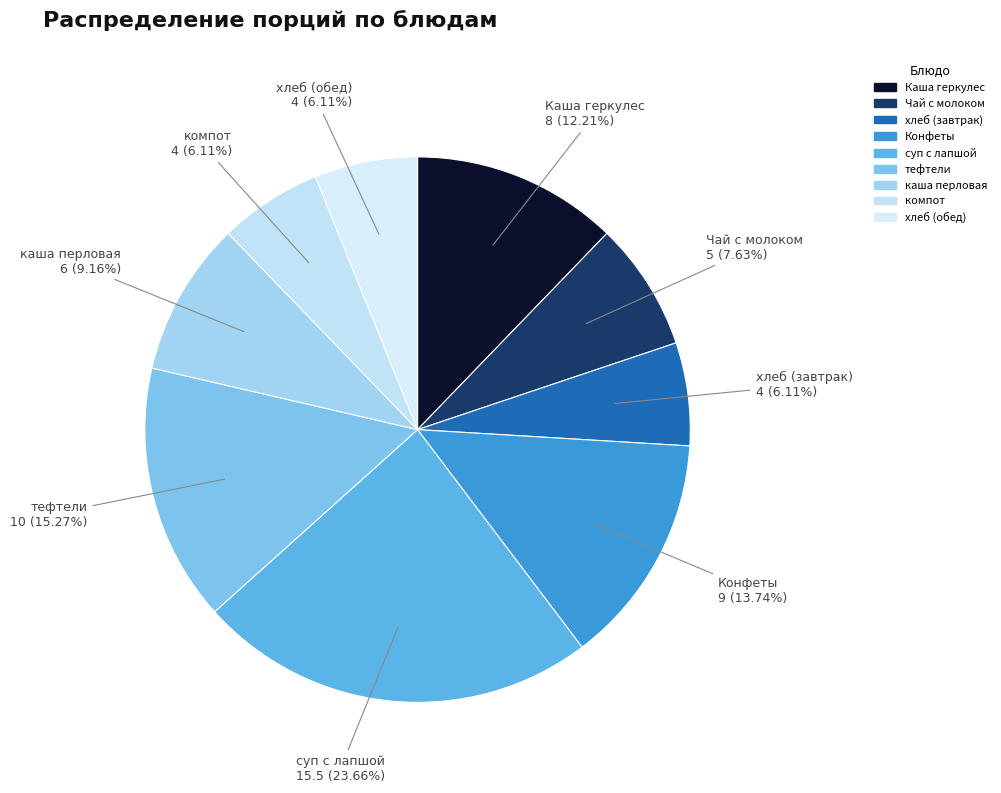

How many slices are in this pie chart?

9